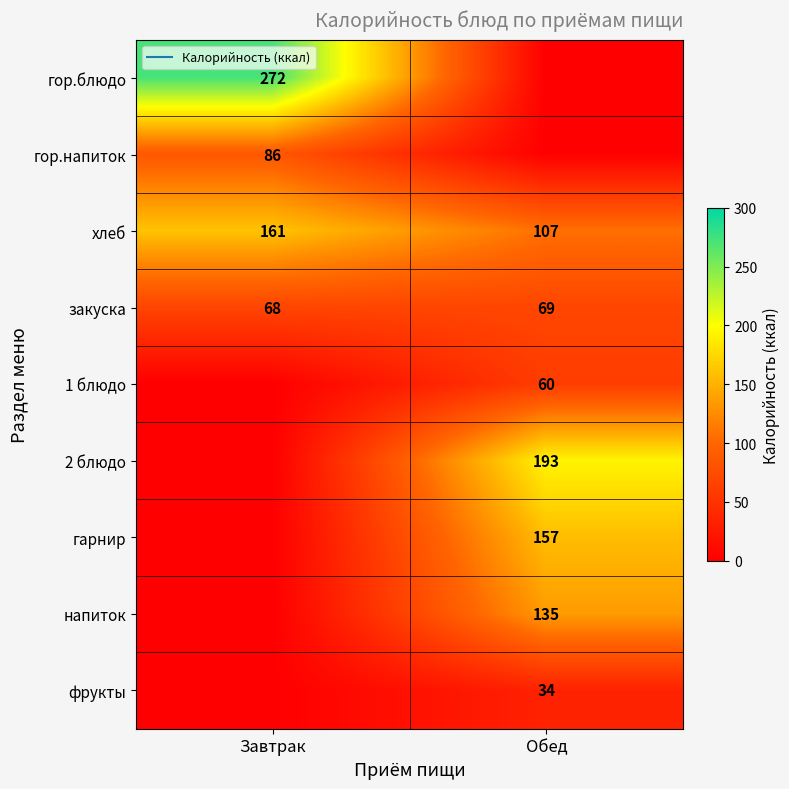

What is the sum of all 2 блюдо values?

193